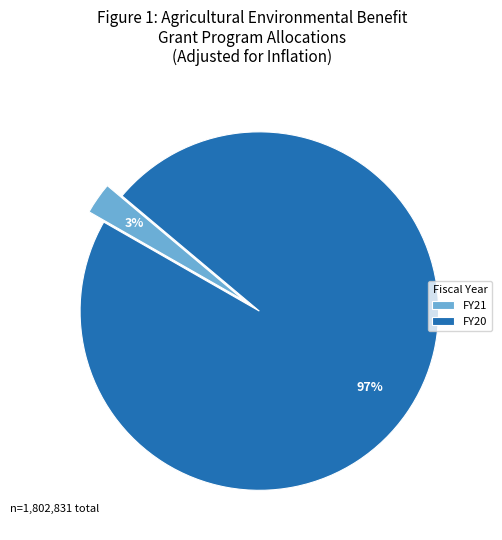

Between FY21 and FY20, which is larger?

FY20